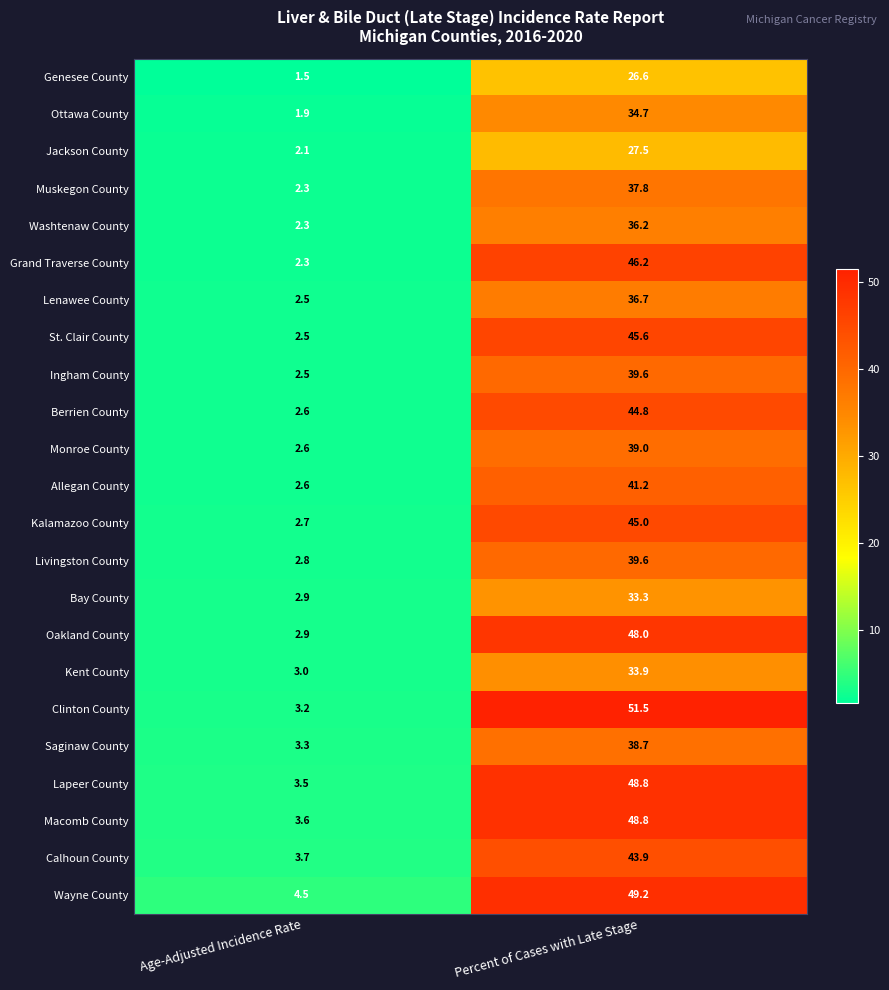

How many distinct data groups are displayed?

23